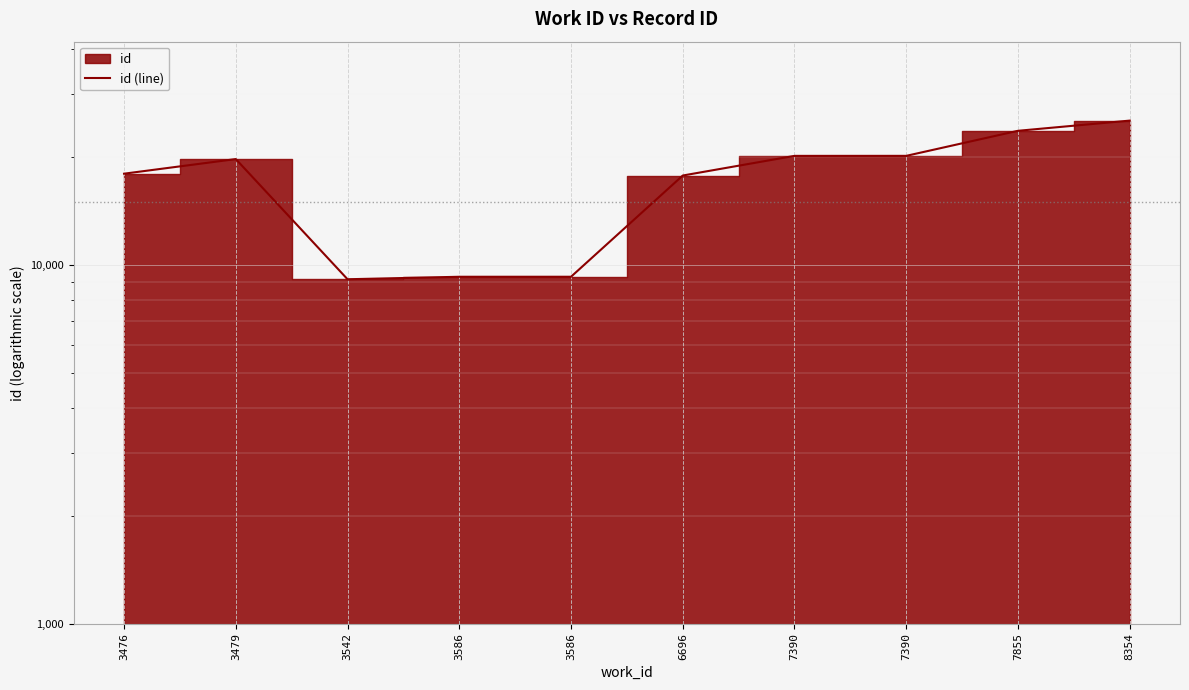

What is the ratio of the value at 3586 to the value at 7390?

0.5